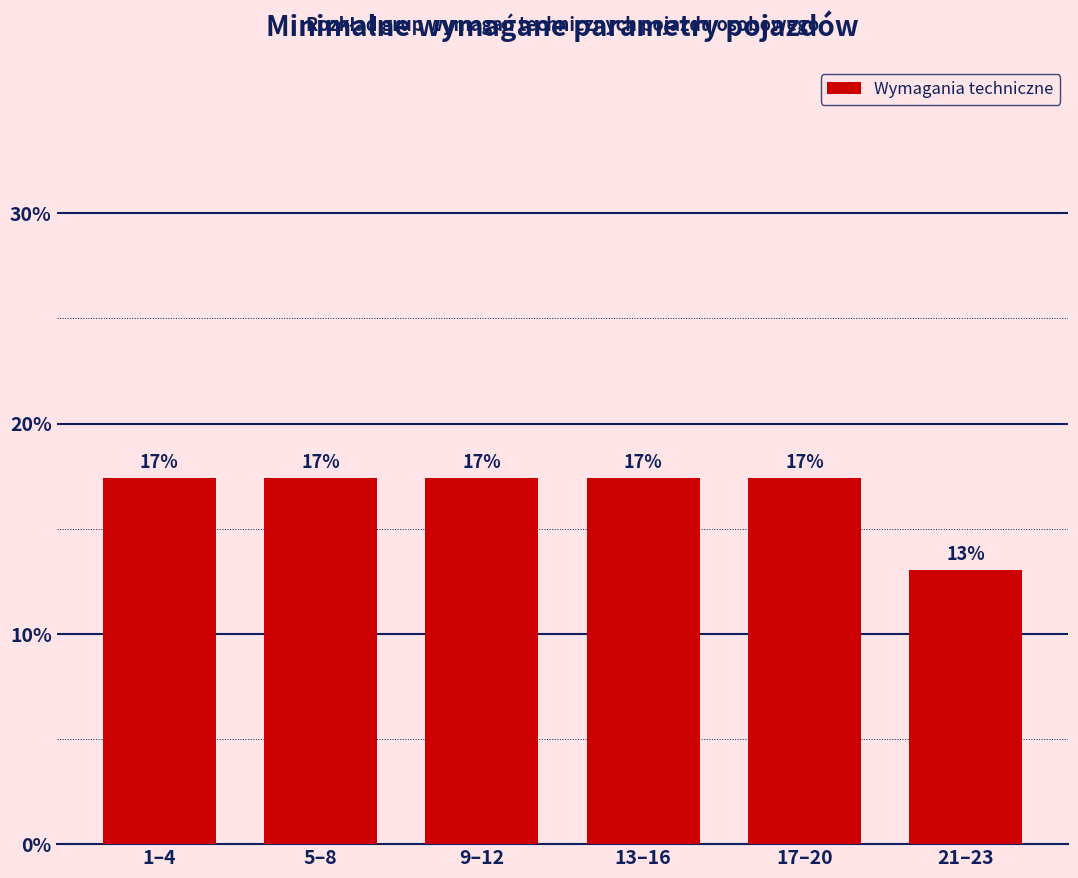

Does the chart contain any negative values?

No